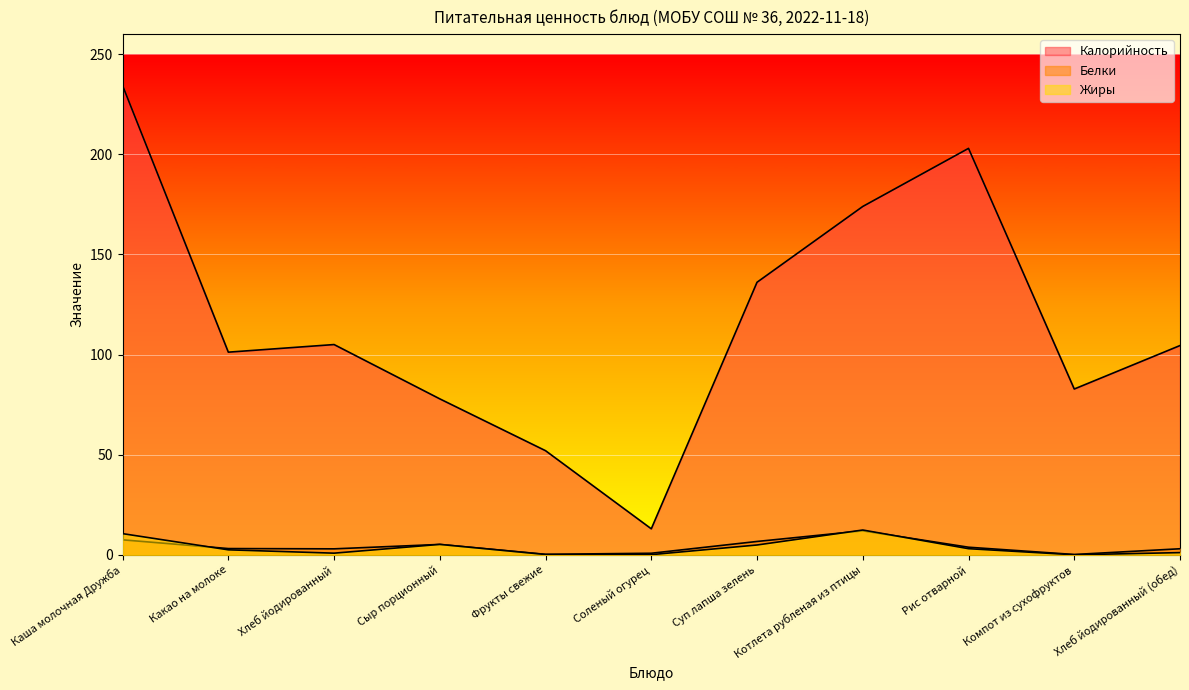

Is it true that Белки equals 3.0 at Хлеб йодированный (обед)?

True